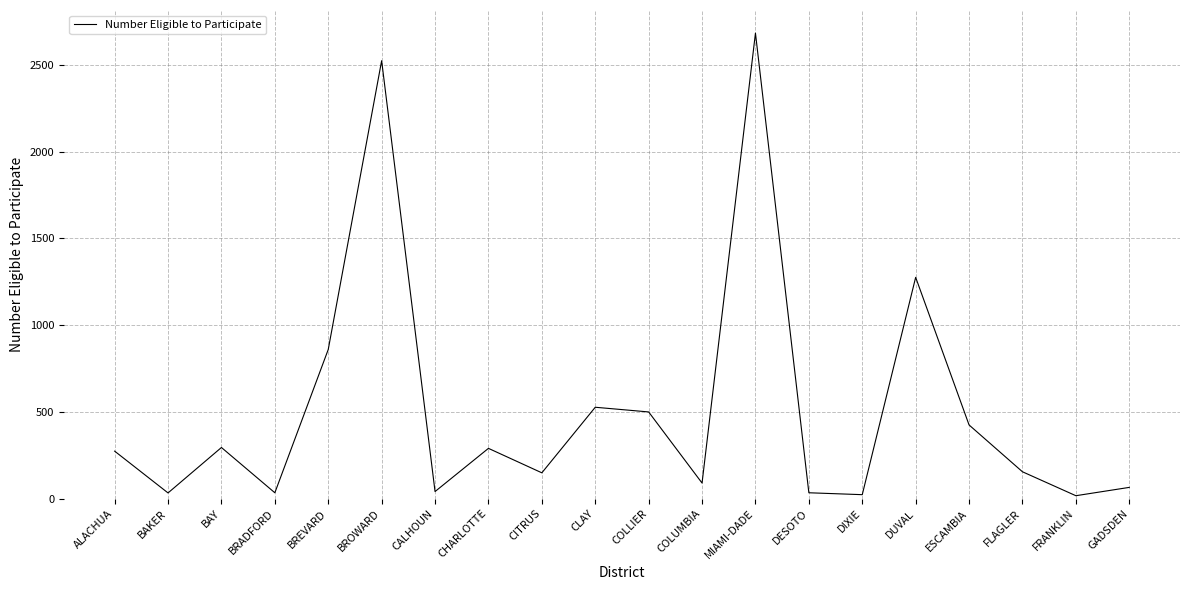

What value does the data have at CLAY?

527